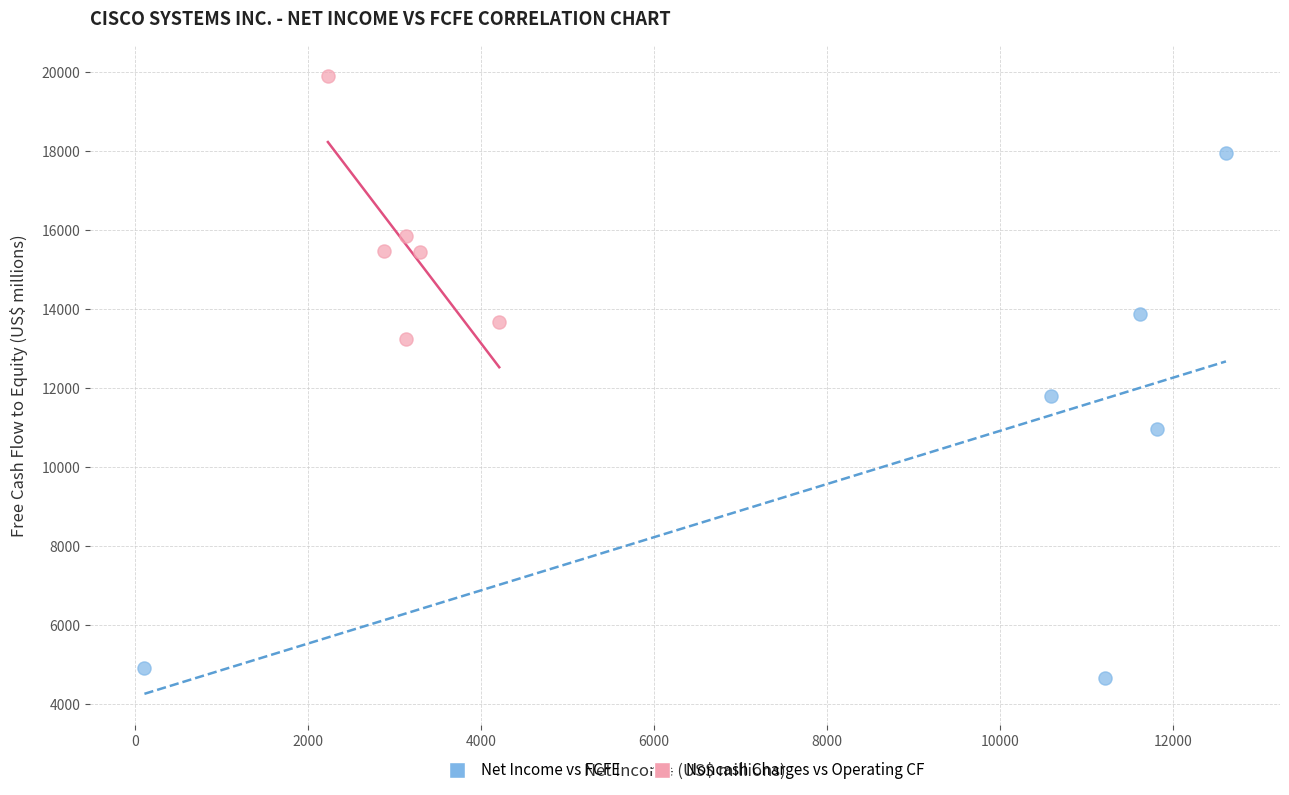

Which series contains the highest Y value?

Noncash Charges vs Operating CF